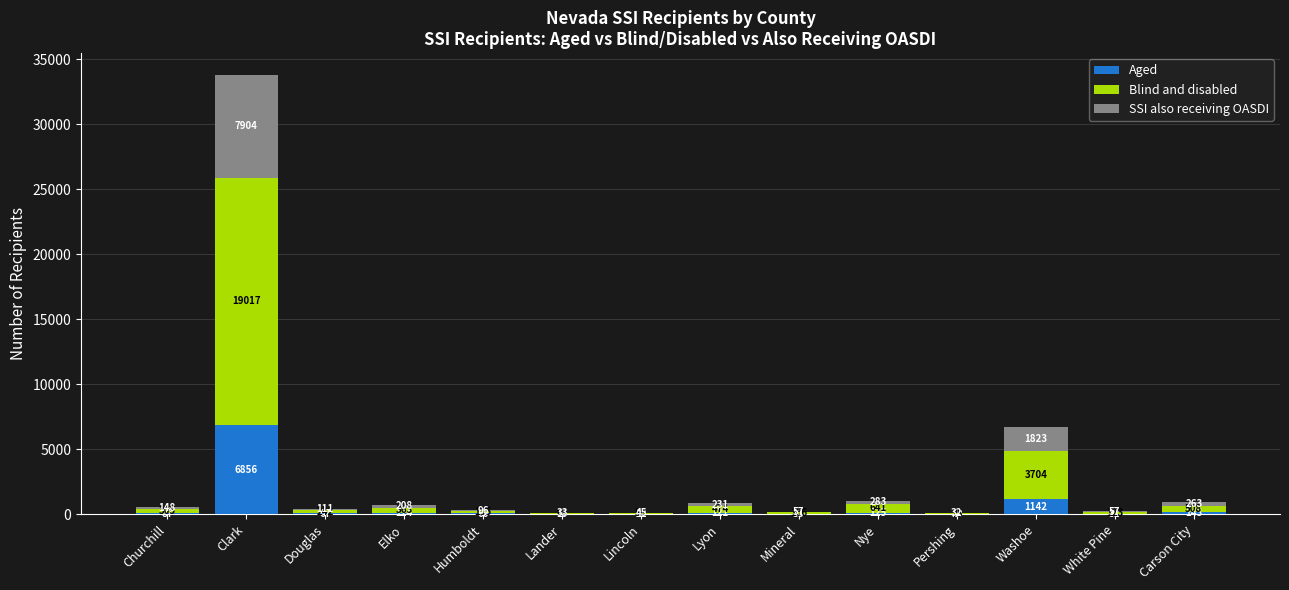

At which label does Aged reach its peak?

Clark